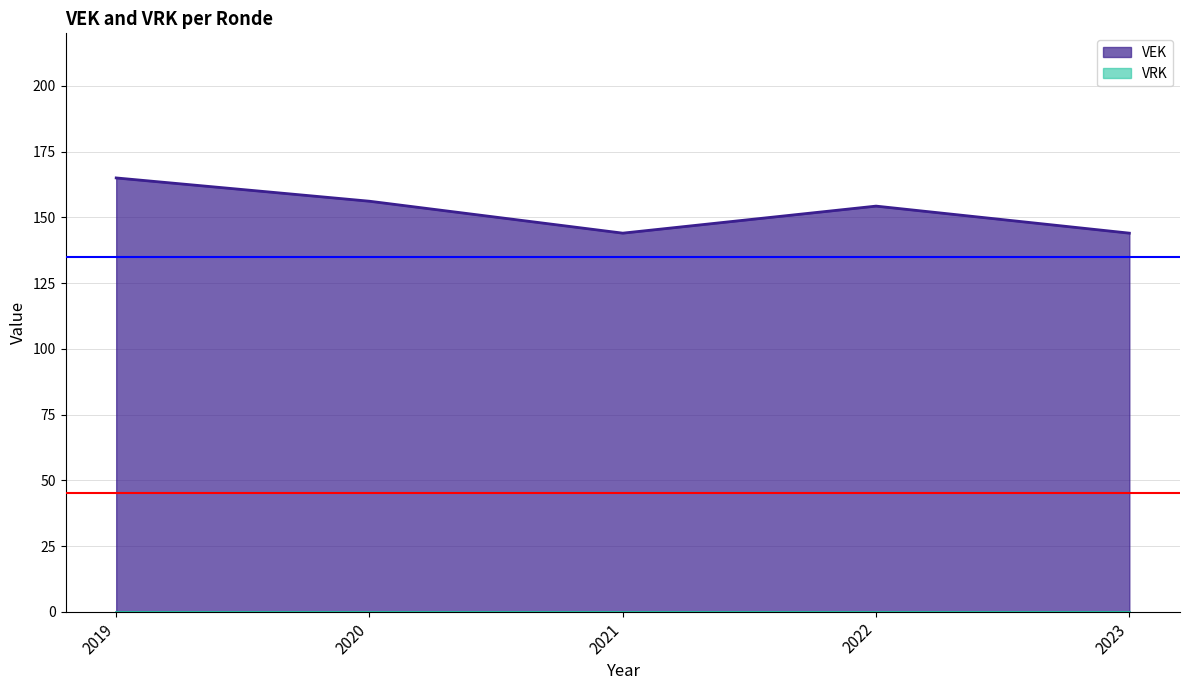

What are all the series names shown in the legend?

VEK, VRK